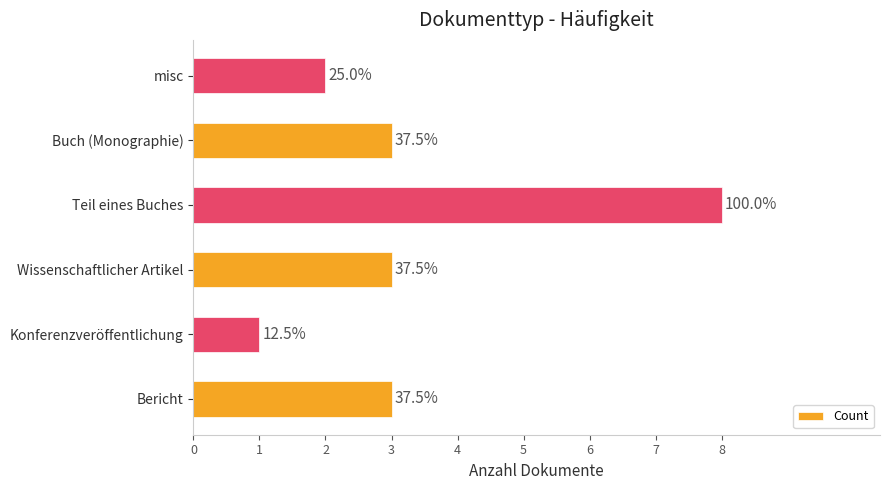

How many values are between 2 and 3?

4